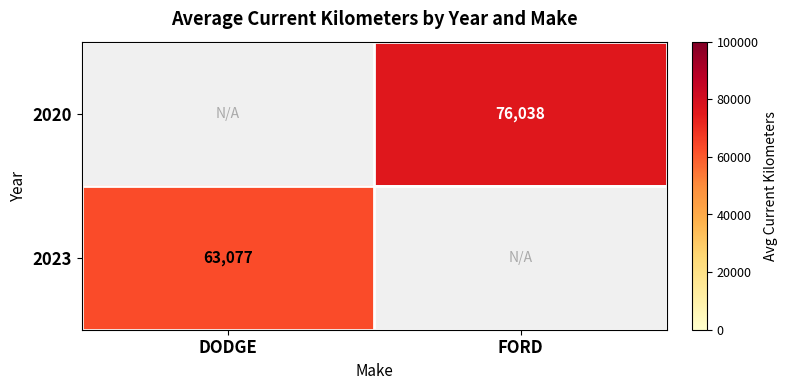

What is the minimum value shown in the chart?

63077.9